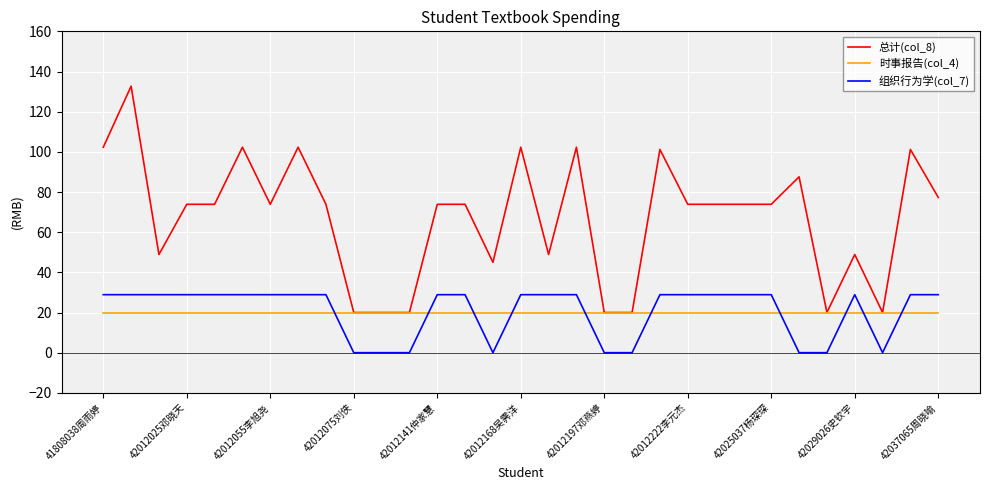

Which series has the largest total across all categories?

总计(col_8)